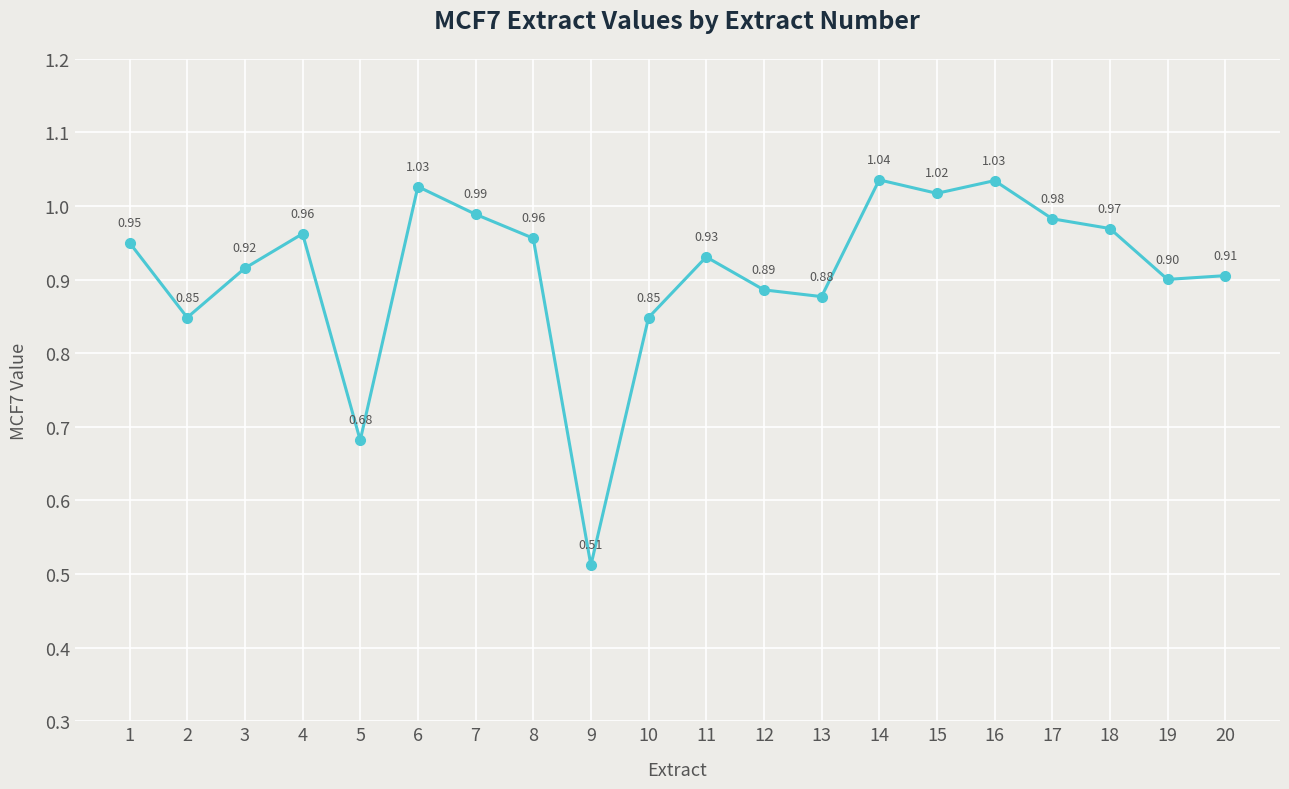

What is the sum of all values?

18.2